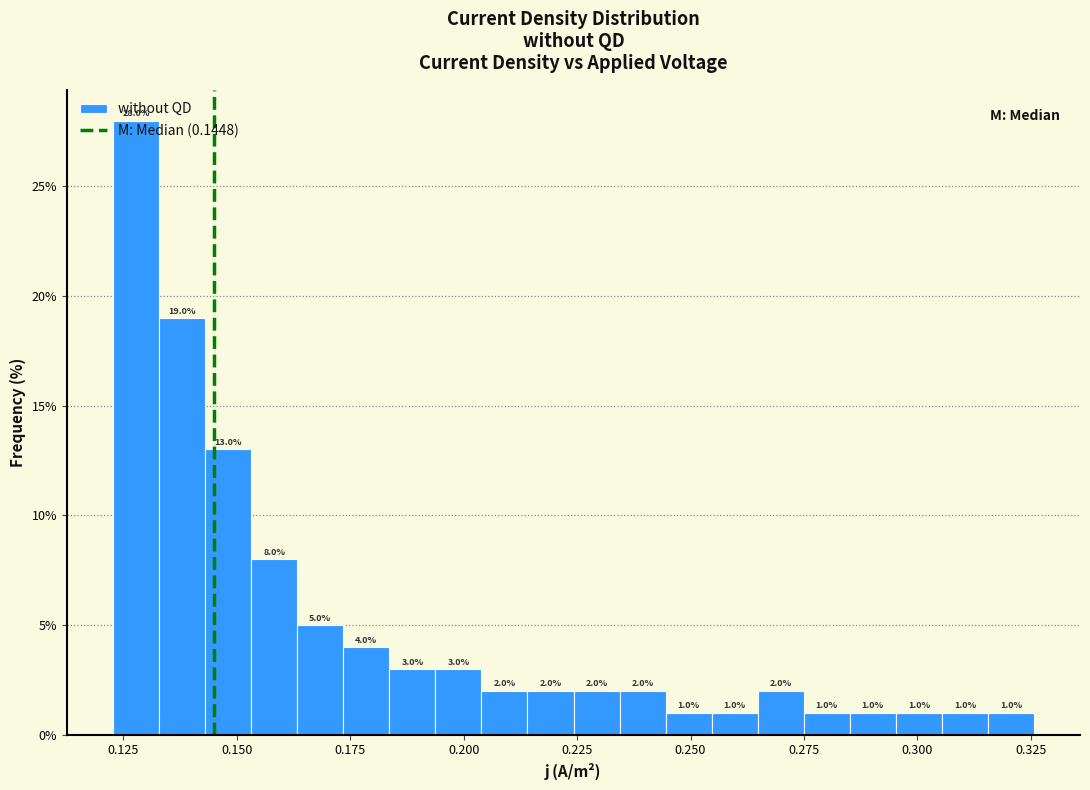

Around what value on the x-axis is the tallest bar? Give the approximate position of its centre, as read against the axis.

0.130